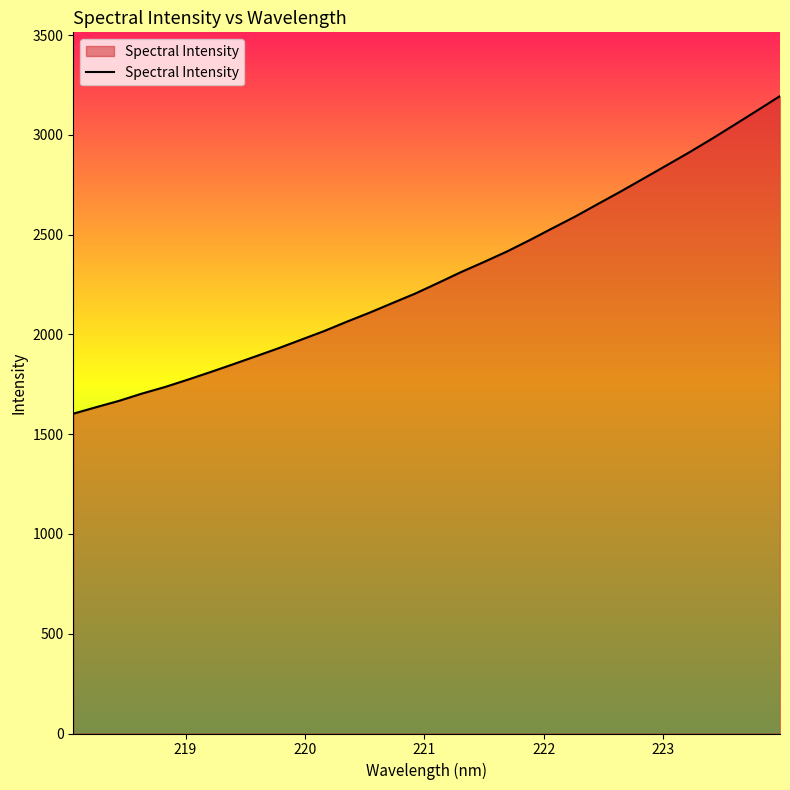

What is the smallest value displayed?

1602.8